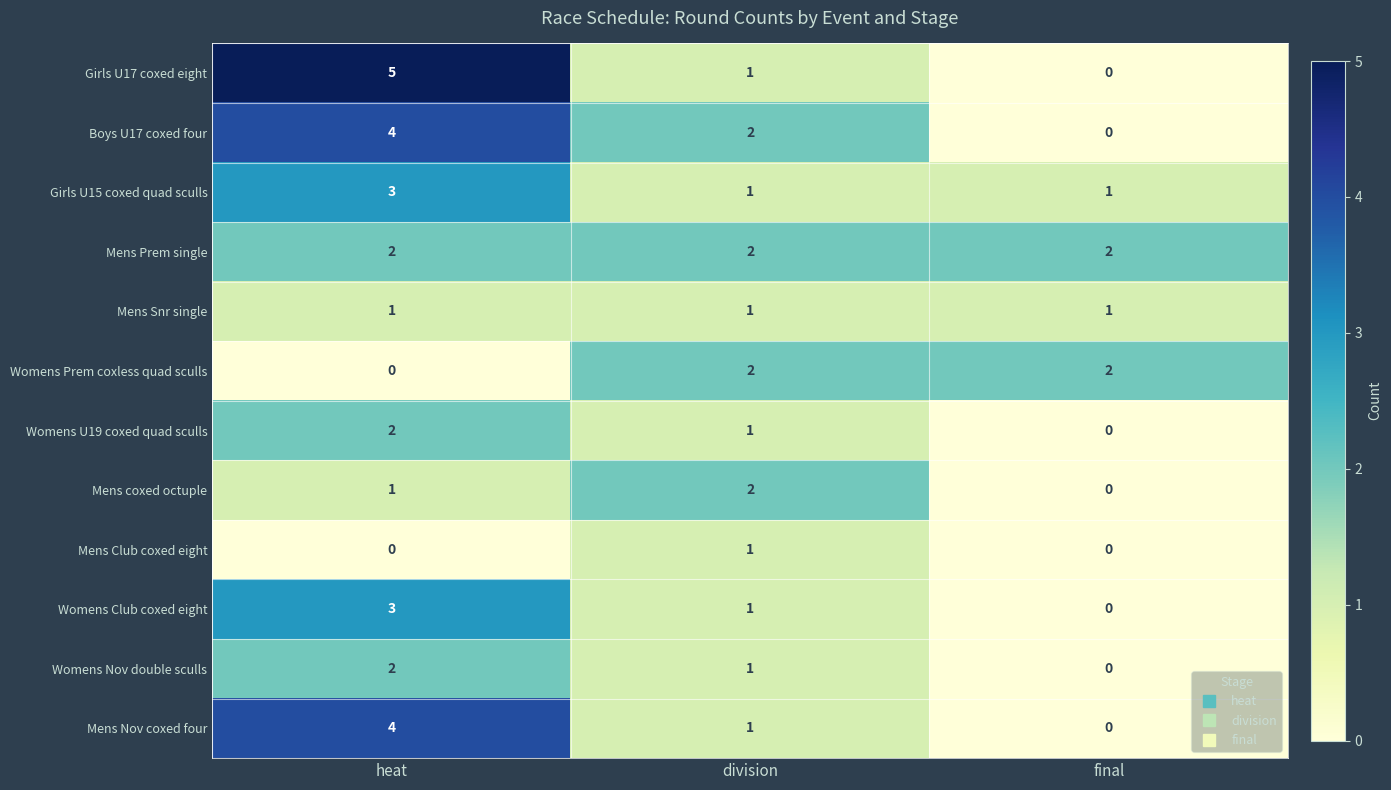

What is the difference between the highest and lowest values at division?

1